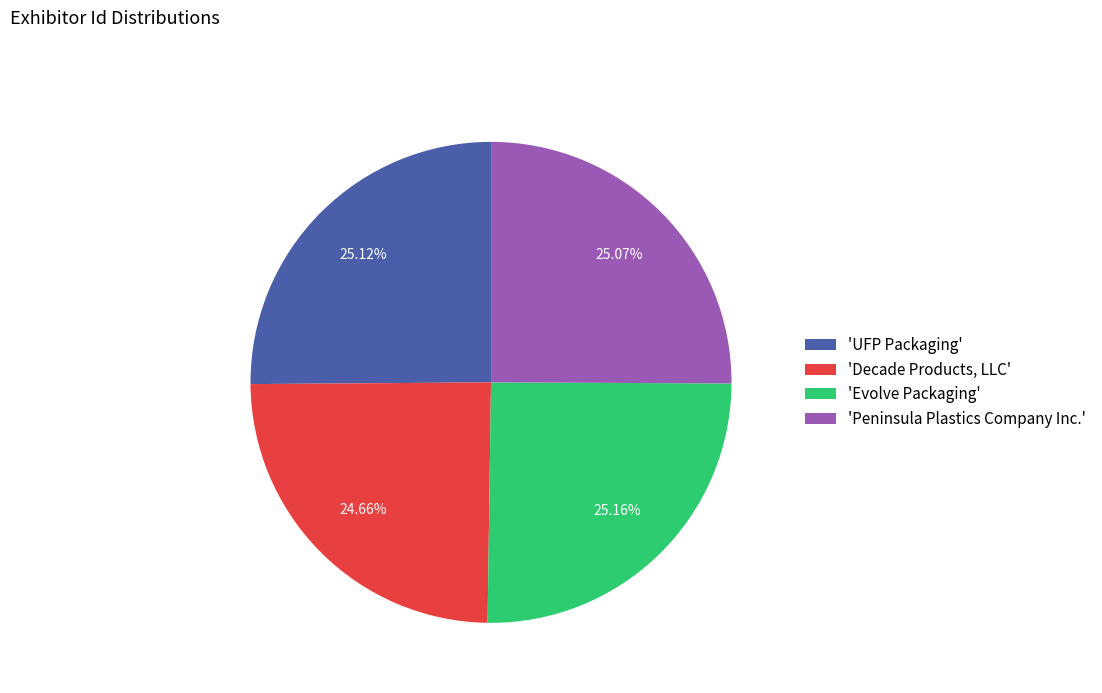

How many segments does this pie chart have?

4